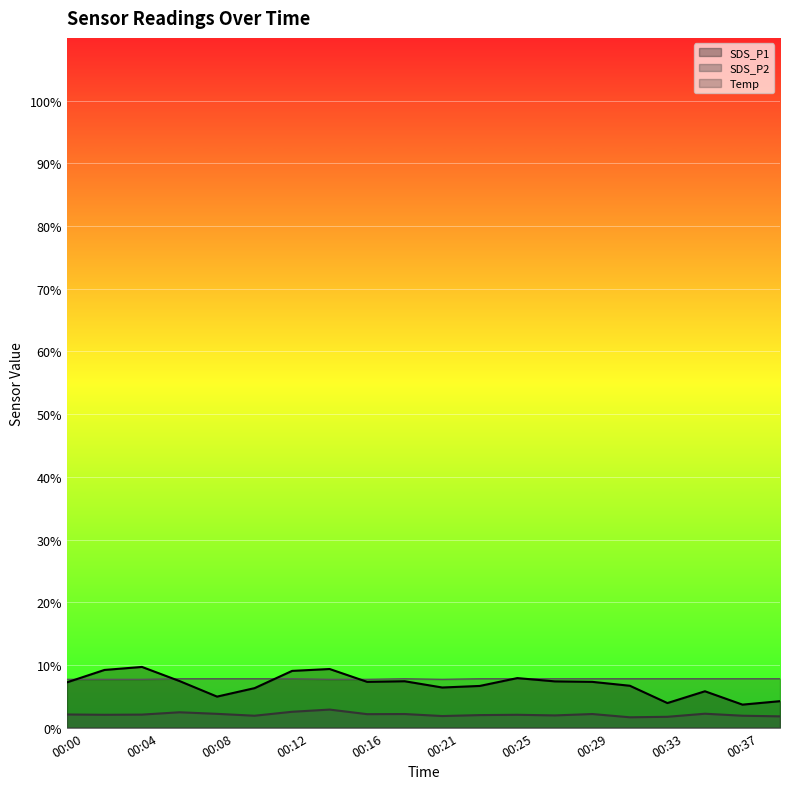

At which label does SDS_P2 reach its peak?

00:14